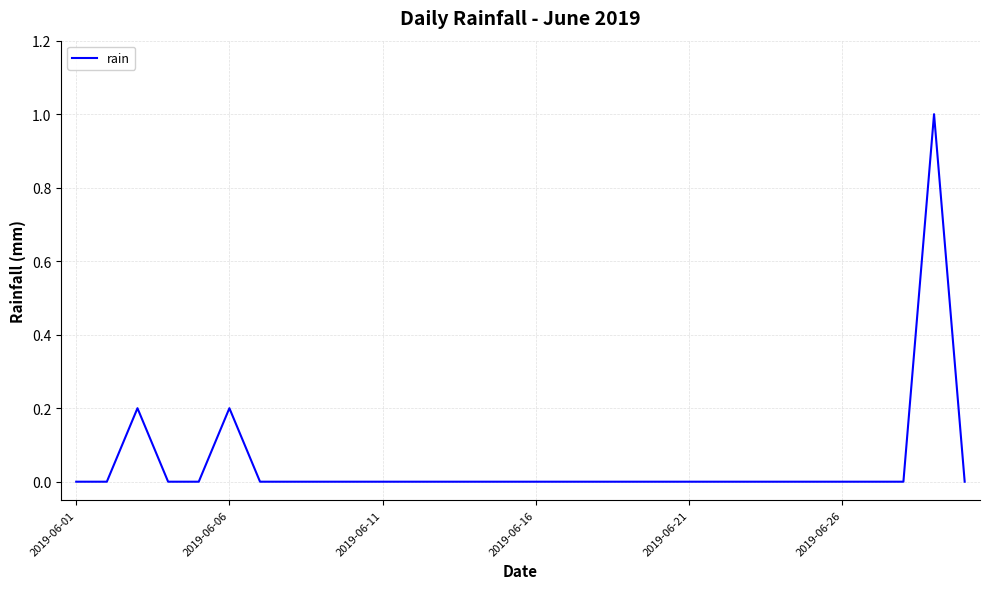

What is the maximum value shown in the chart?

1.0